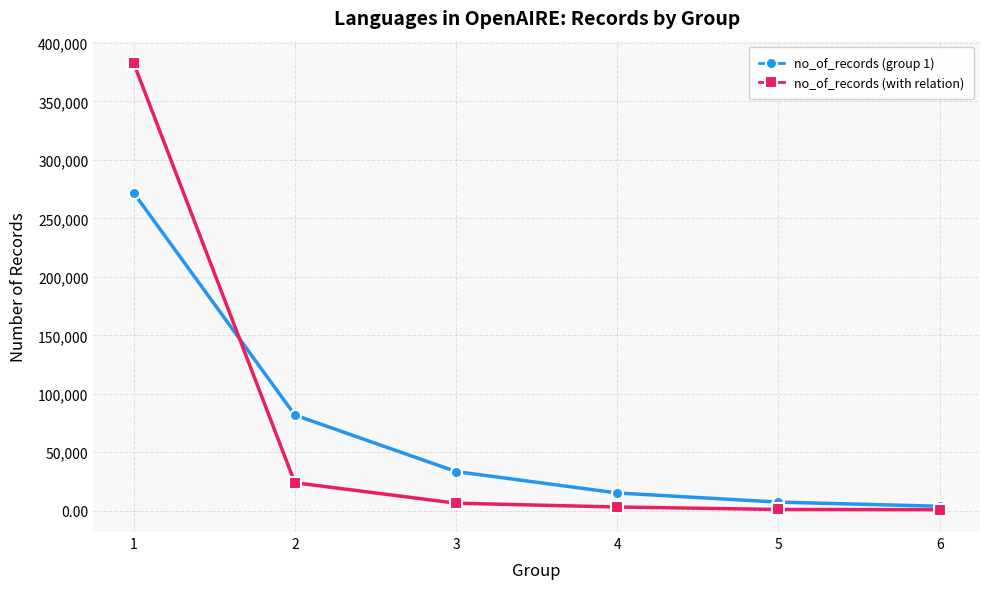

True or false: no_of_records (group 1) has more than 1 points higher than both neighbors.

False